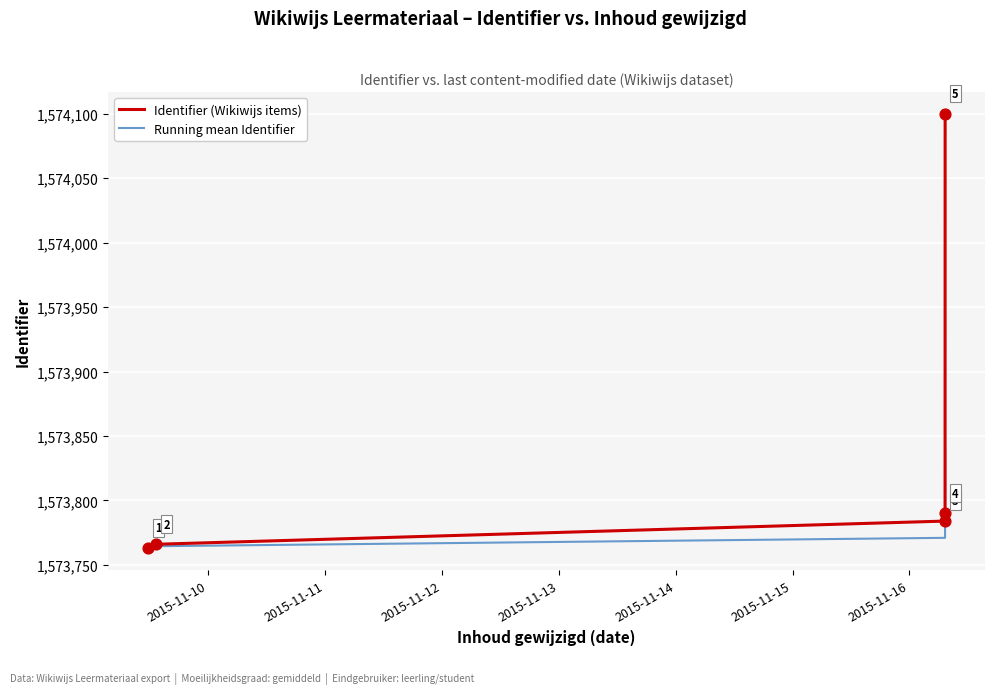

Which series has the largest total across all categories?

Identifier (Wikiwijs items)